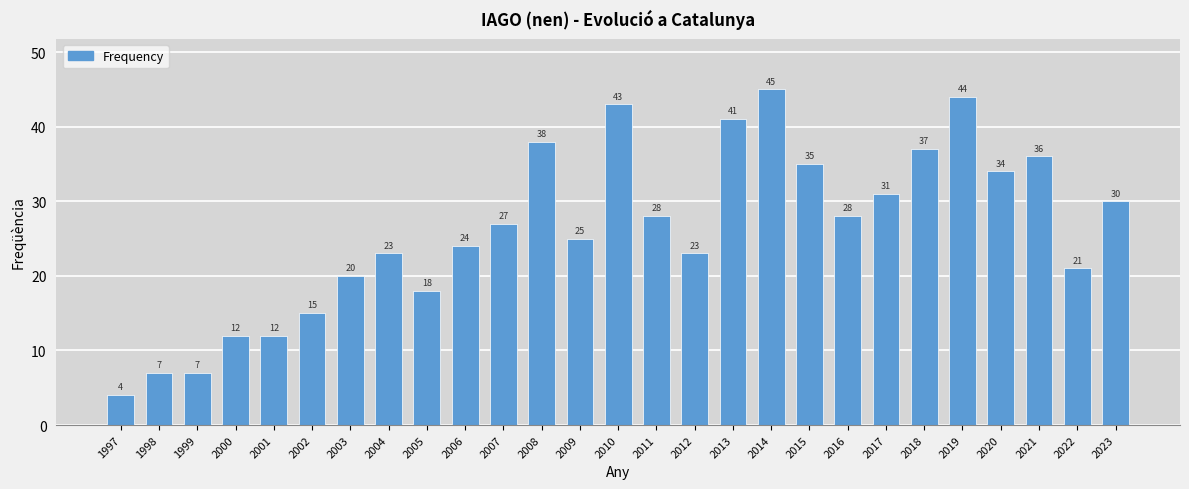

The chart shows a value of 9 at 2022. True or false?

False